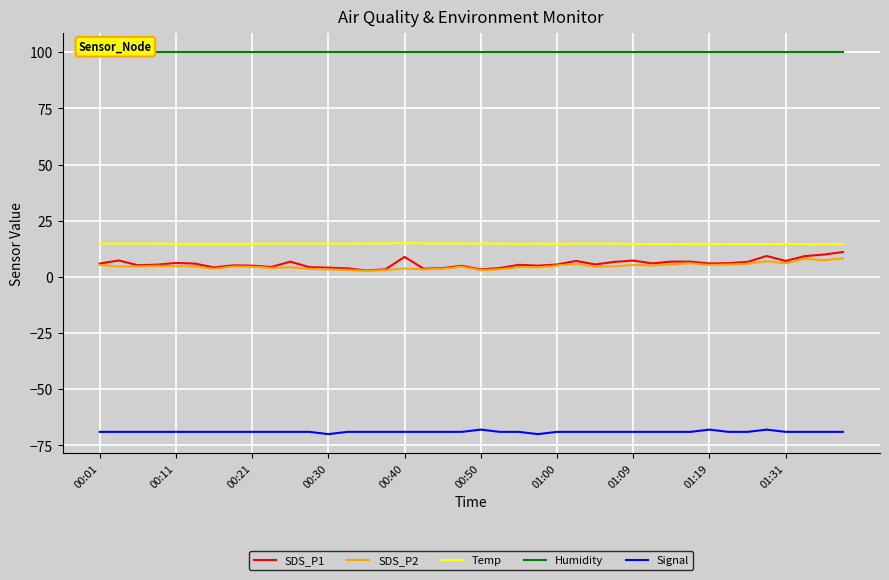

Which series has the widest spread of values?

SDS_P1